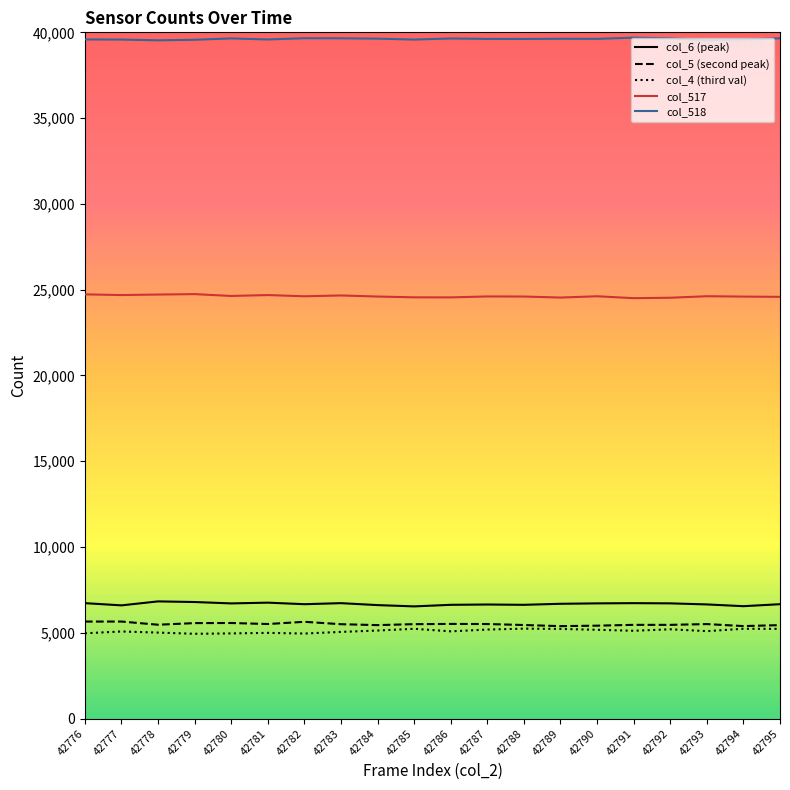

In col_517, how many points are lower than both neighbors (excluding endpoints)?

6